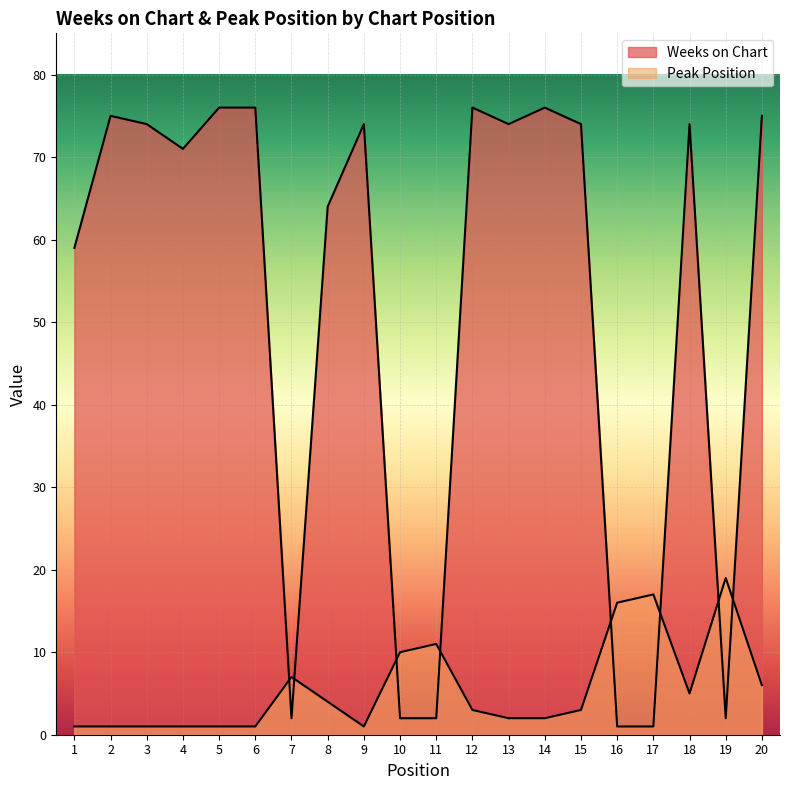

How many data points does each series have?

20